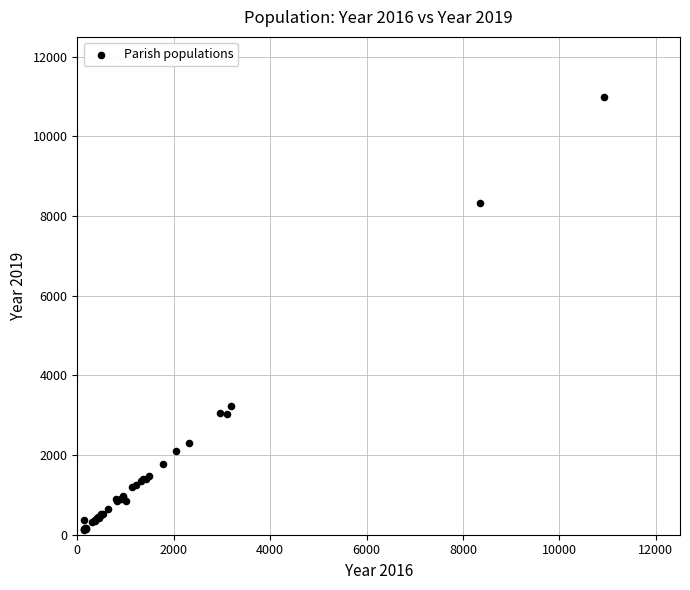

What Y value in the scatter plot is closest to 5559?

3233